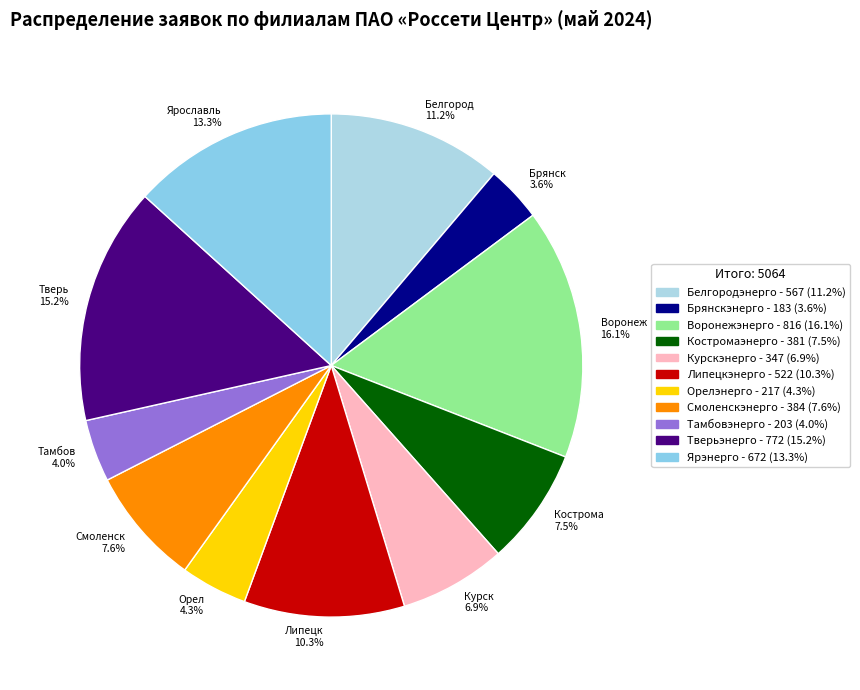

Count the number of slices in the pie.

11